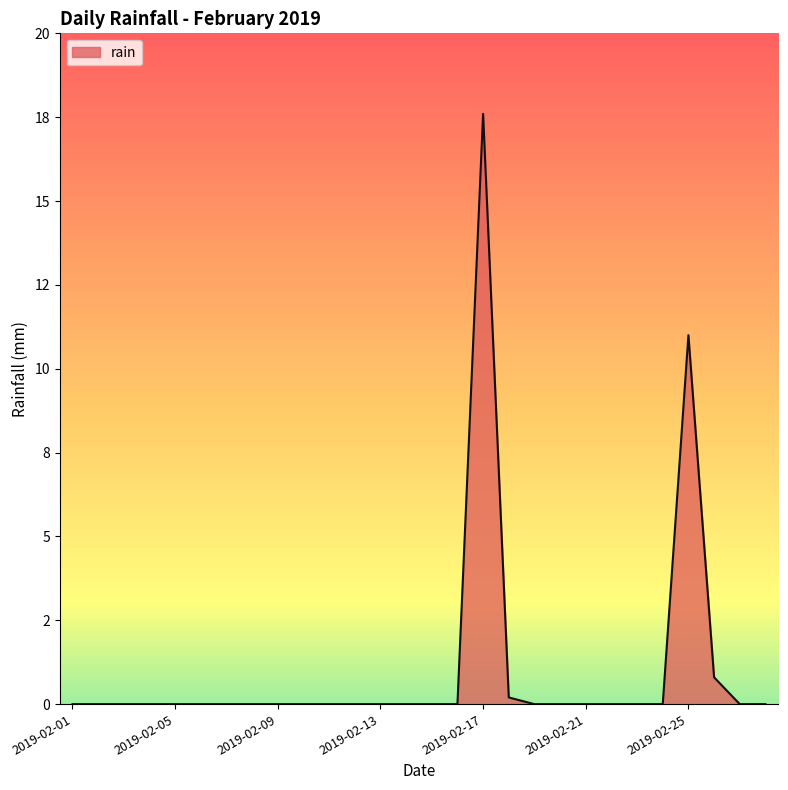

Does the chart display data point markers on the line(s)?

No